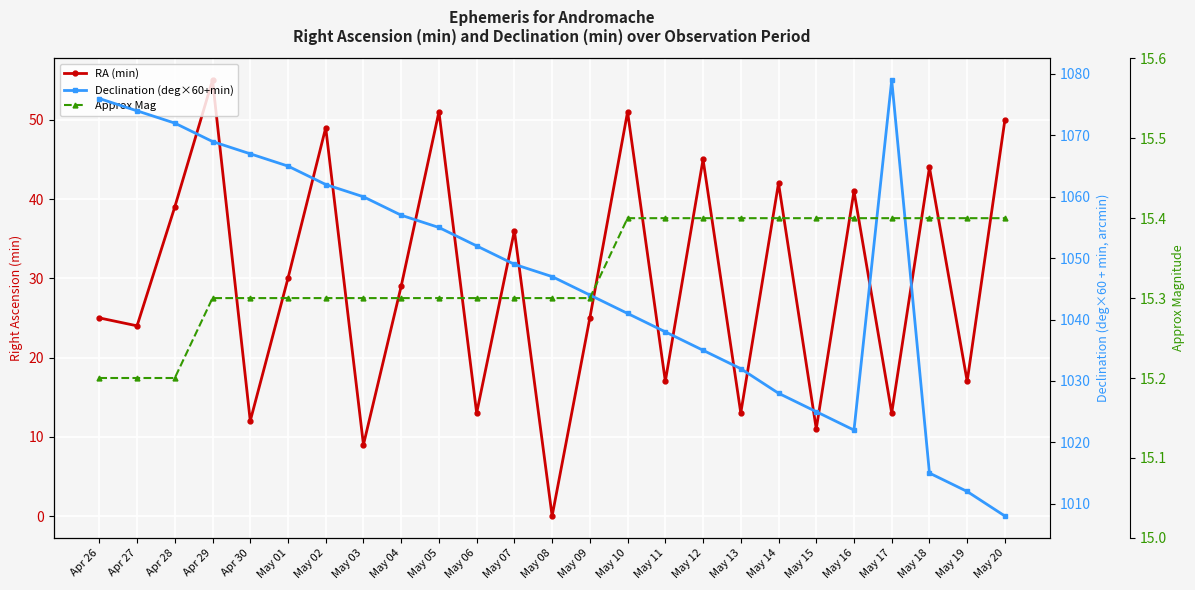

What is the sum of the Approx Mag values at May 10 and May 03?

30.7